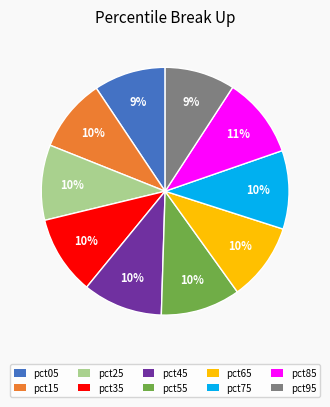

Combined, do pct65 and pct45 account for over 50%?

No